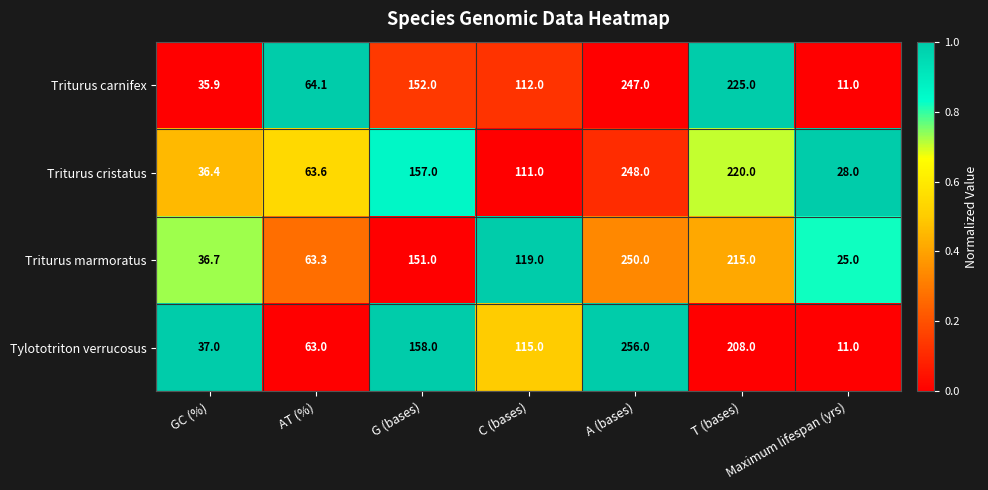

At which category is the sum across all series the highest?

A (bases)